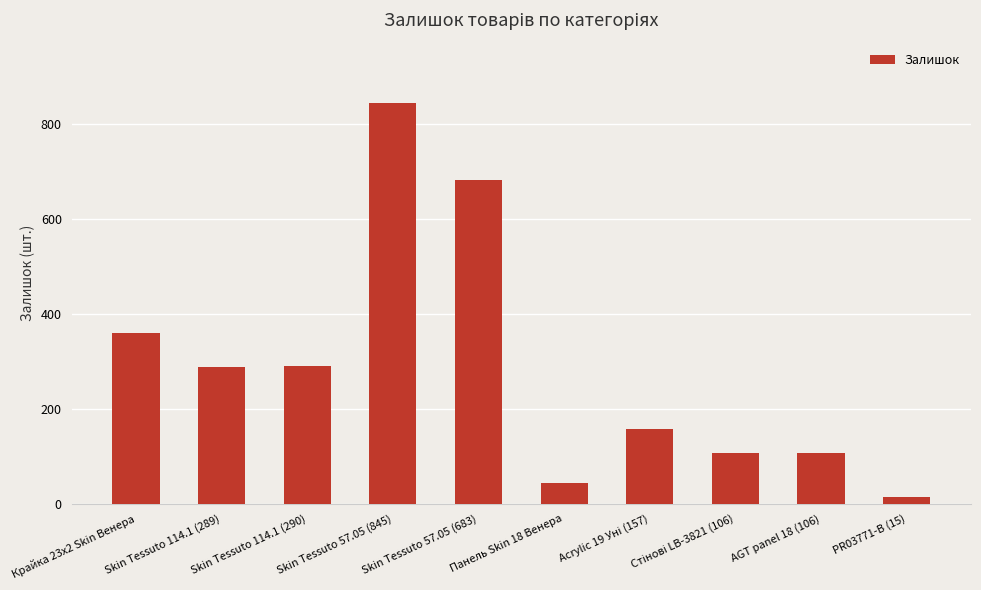

True or false: the data shows 472 at Skin Tessuto 114.1 (289).

False